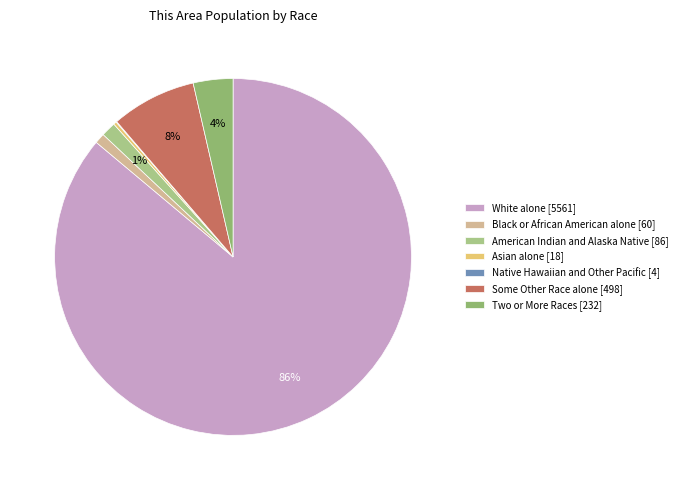

Is it true that White alone is 86% of the pie?

True